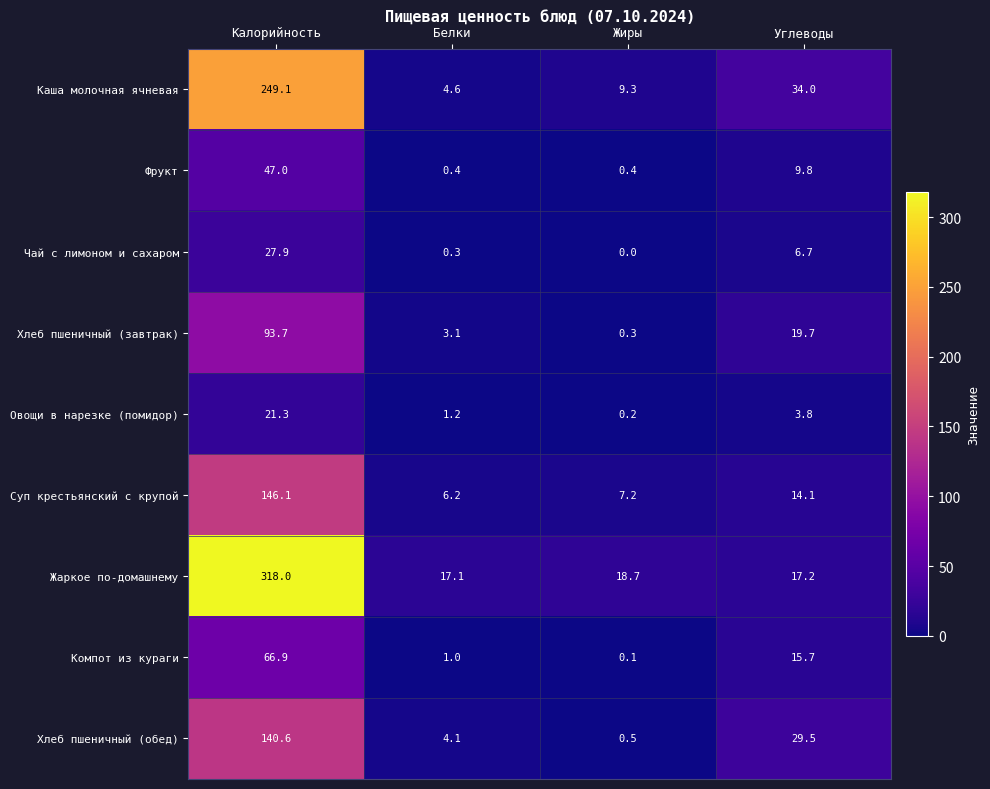

Rank the series by their maximum value, from lowest to highest.

Овощи в нарезке (помидор), Чай с лимоном и сахаром, Фрукт, Компот из кураги, Хлеб пшеничный (завтрак), Хлеб пшеничный (обед), Суп крестьянский с крупой, Каша молочная ячневая, Жаркое по-домашнему